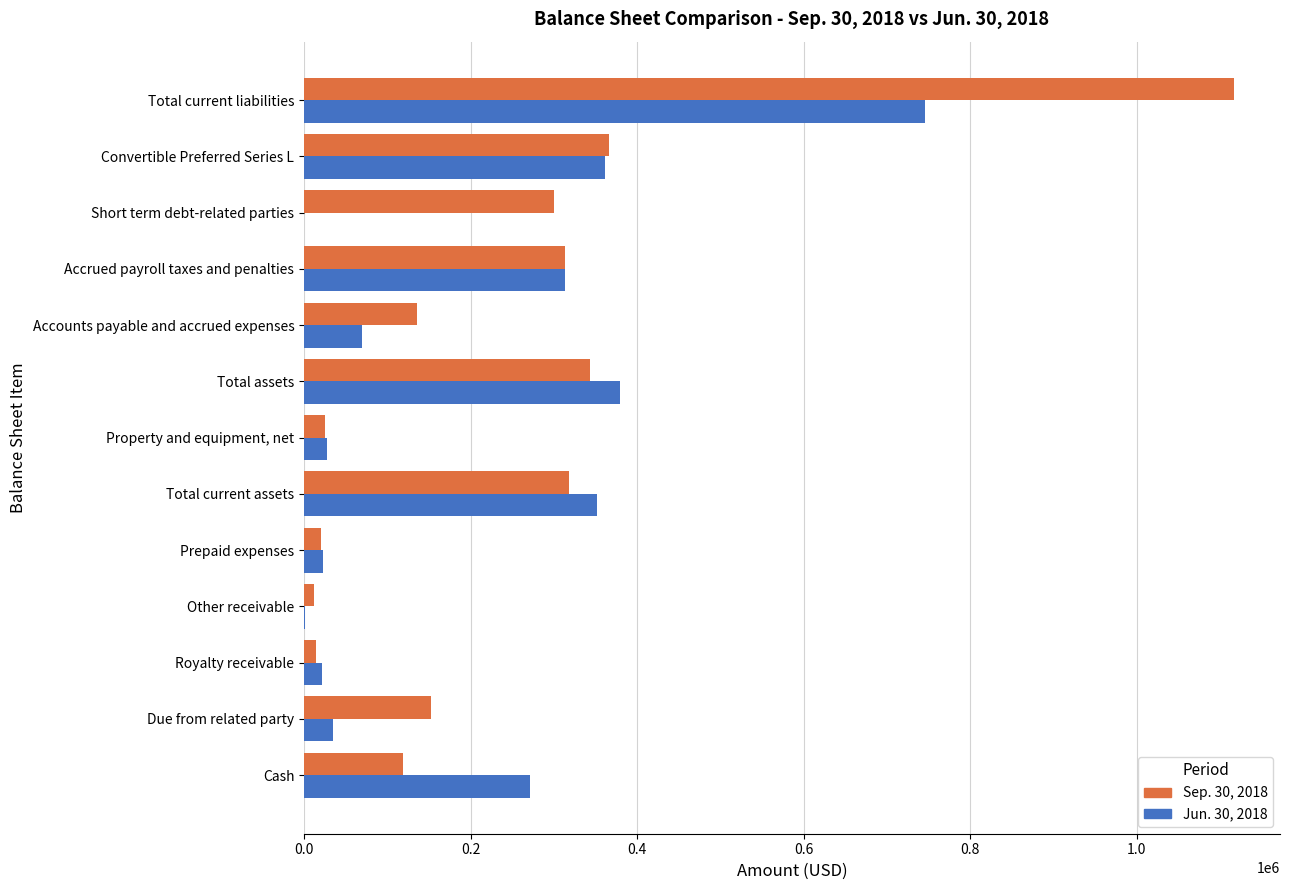

True or false: Sep. 30, 2018 has a value of 83273 at Accounts payable and accrued expenses.

False